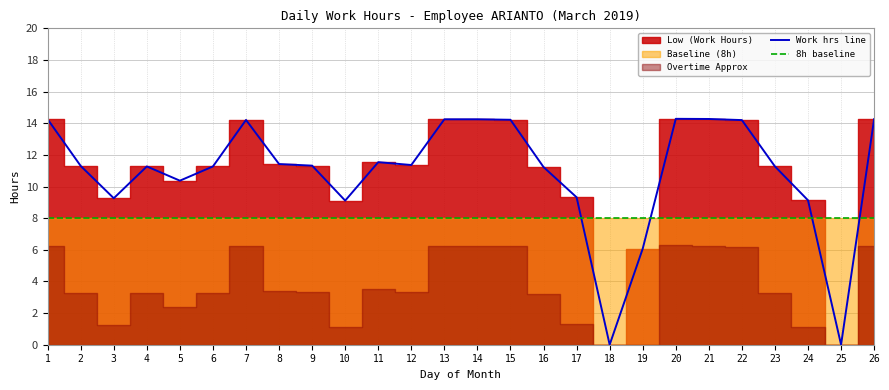

Between which two adjacent categories do 8h baseline and Work hrs line first intersect?

17 and 18